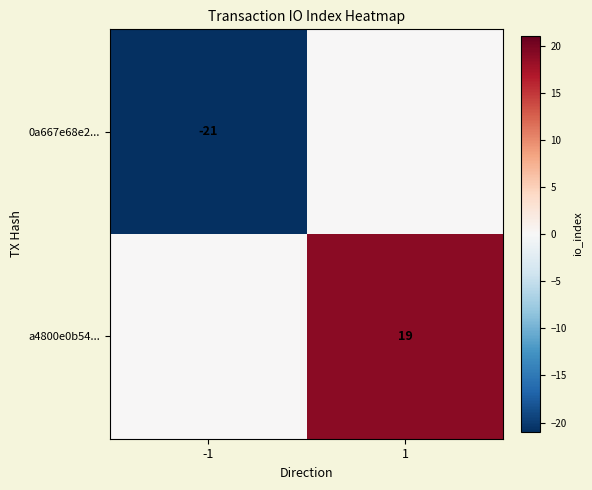

What is the spread (max minus min) of values at -1?

21